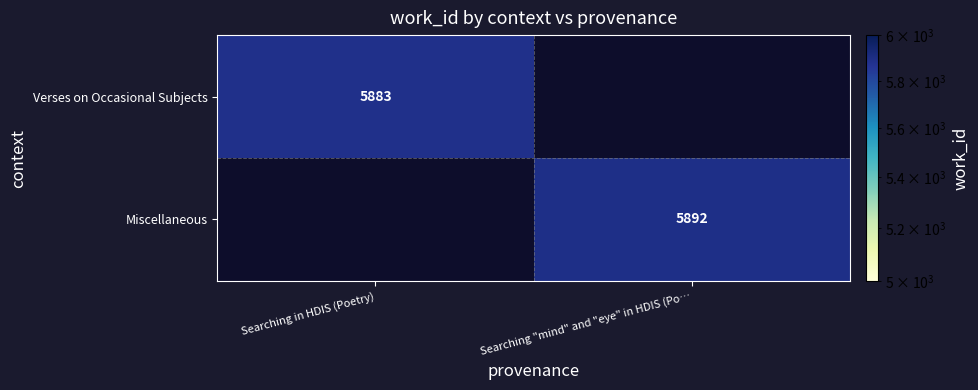

The Miscellaneous series shows 9086 at Searching "mind" and "eye" in HDIS (Po…. True or false?

False